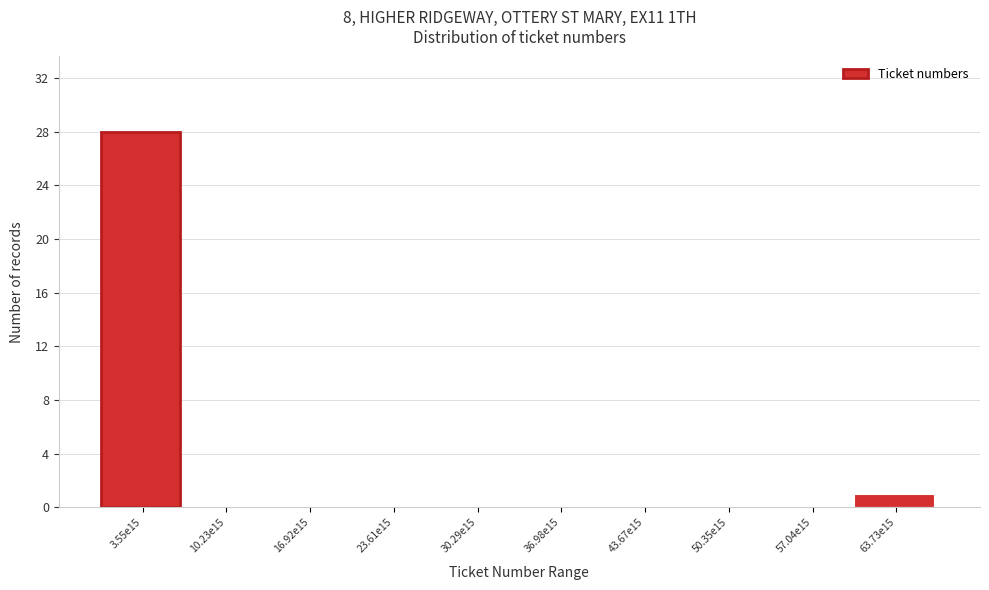

Reading left to right, extract all data points from this chart.

3.55e15=28	10.23e15=0	16.92e15=0	23.61e15=0	30.29e15=0	36.98e15=0	43.67e15=0	50.35e15=0	57.04e15=0	63.73e15=1